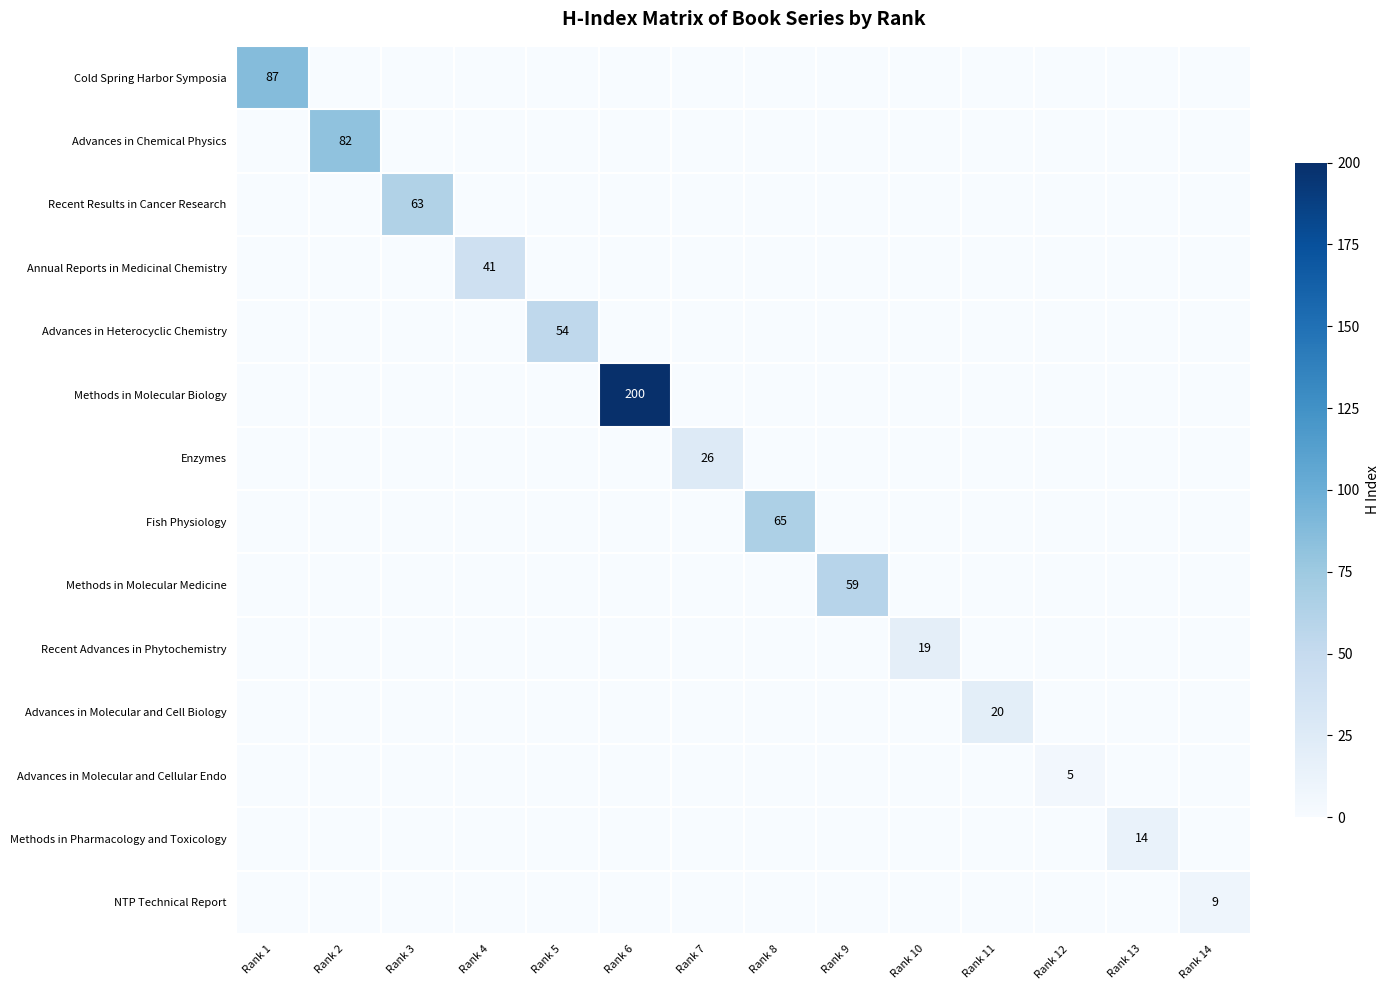

Between Rank 4 and Rank 11, which series saw the biggest shift?

Annual Reports in Medicinal Chemistry